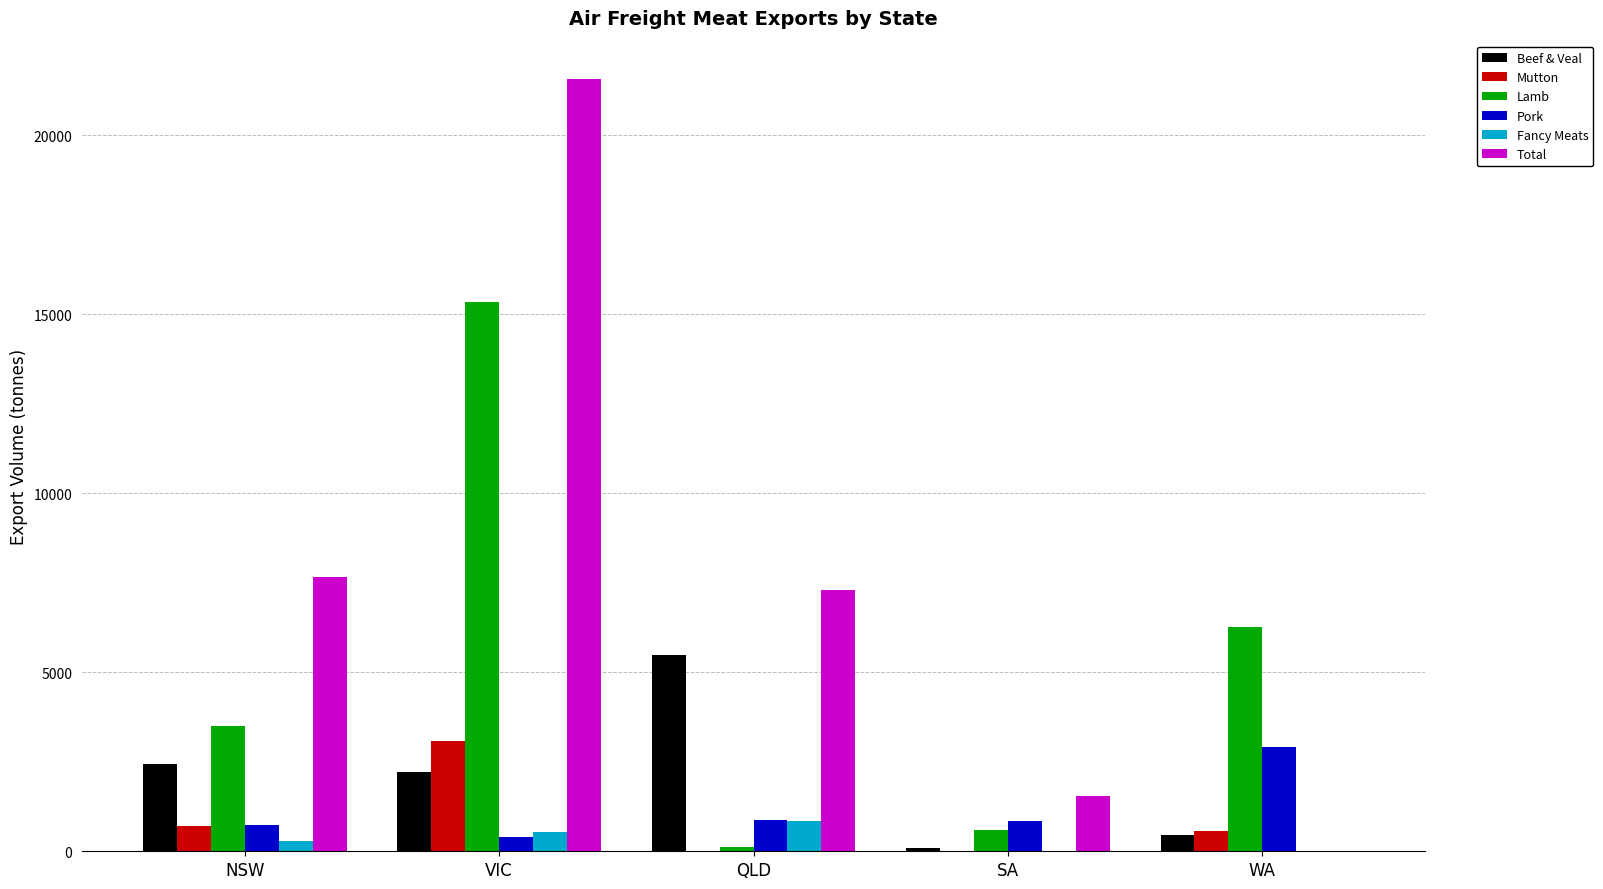

Between NSW and WA, which series saw the biggest shift?

Total